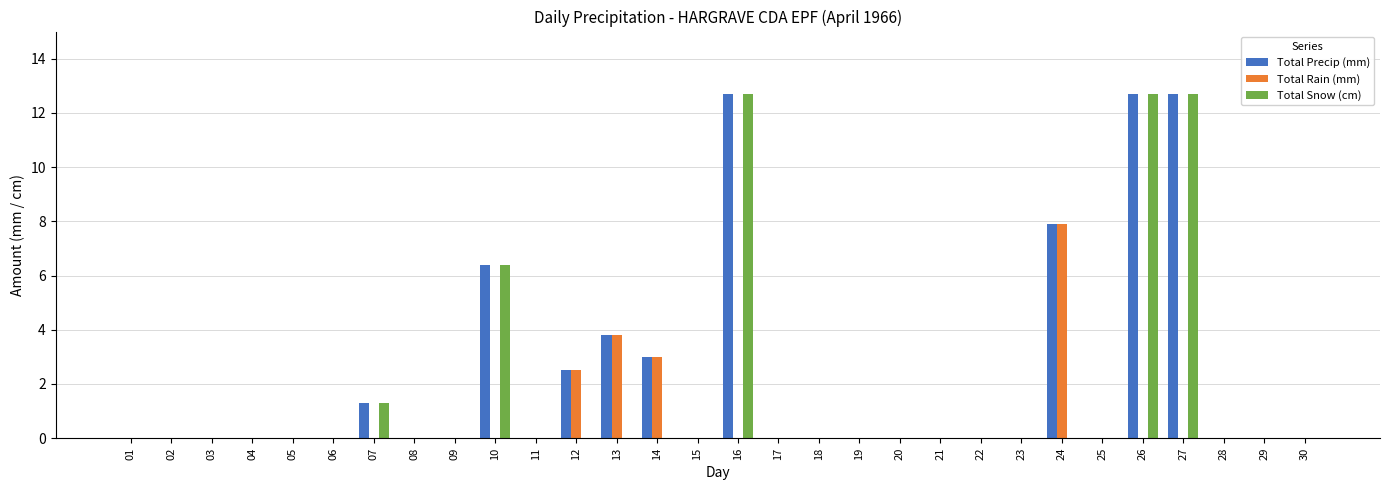

Reading left to right, what are all the values shown in this chart?

Total Precip (mm): 0.0	0.0	0.0	0.0	0.0	0.0	1.3	0.0	0.0	6.4	0.0	2.5	3.8	3.0	0.0	12.7	0.0	0.0	0.0	0.0	0.0	0.0	0.0	7.9	0.0	12.7	12.7	0.0	0.0	0.0
Total Rain (mm): 0.0	0.0	0.0	0.0	0.0	0.0	0.0	0.0	0.0	0.0	0.0	2.5	3.8	3.0	0.0	0.0	0.0	0.0	0.0	0.0	0.0	0.0	0.0	7.9	0.0	0.0	0.0	0.0	0.0	0.0
Total Snow (cm): 0.0	0.0	0.0	0.0	0.0	0.0	1.3	0.0	0.0	6.4	0.0	0.0	0.0	0.0	0.0	12.7	0.0	0.0	0.0	0.0	0.0	0.0	0.0	0.0	0.0	12.7	12.7	0.0	0.0	0.0